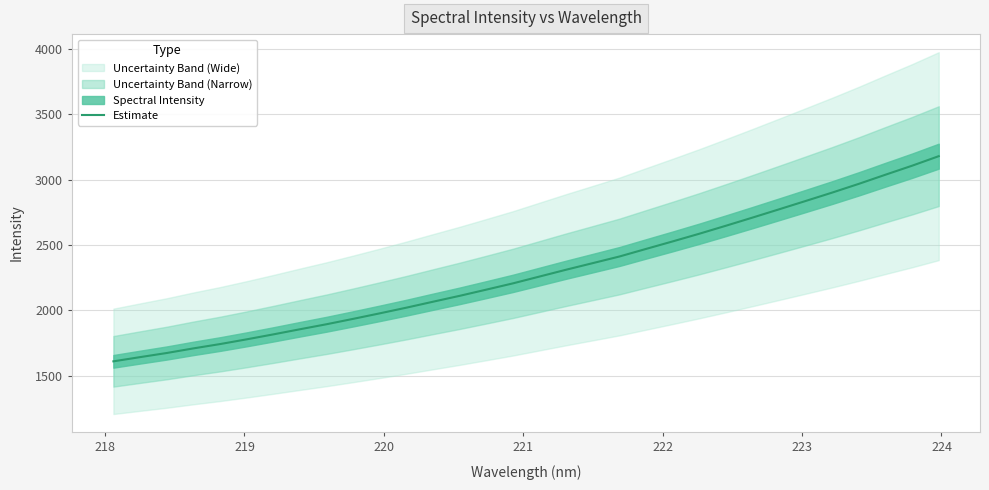

Reading left to right, what are all the values shown in this chart?

1610.7	1642.8	1674.4	1709.6	1742.6	1778.8	1816.7	1855.9	1894.3	1935.5	1977.7	2021.1	2066.6	2111.6	2158.9	2206.8	2259.1	2311.3	2361.6	2412.1	2470.1	2527.5	2586.1	2647.2	2709.5	2772.8	2836.6	2901.0	2967.7	3037.4	3106.1	3178.9